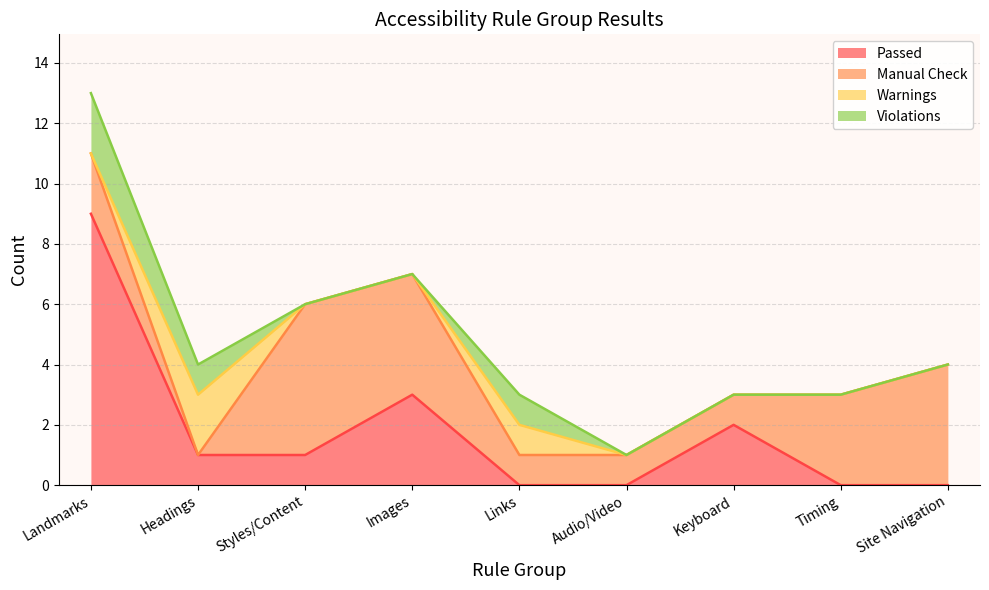

What is the label of the 5th point from the left?

Links